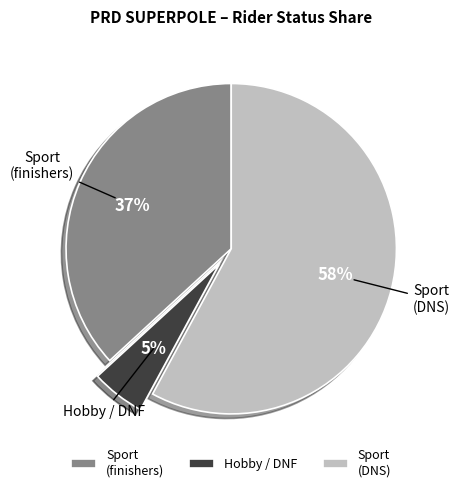

True or false: Hobby / DNF accounts for 1% of the total.

False